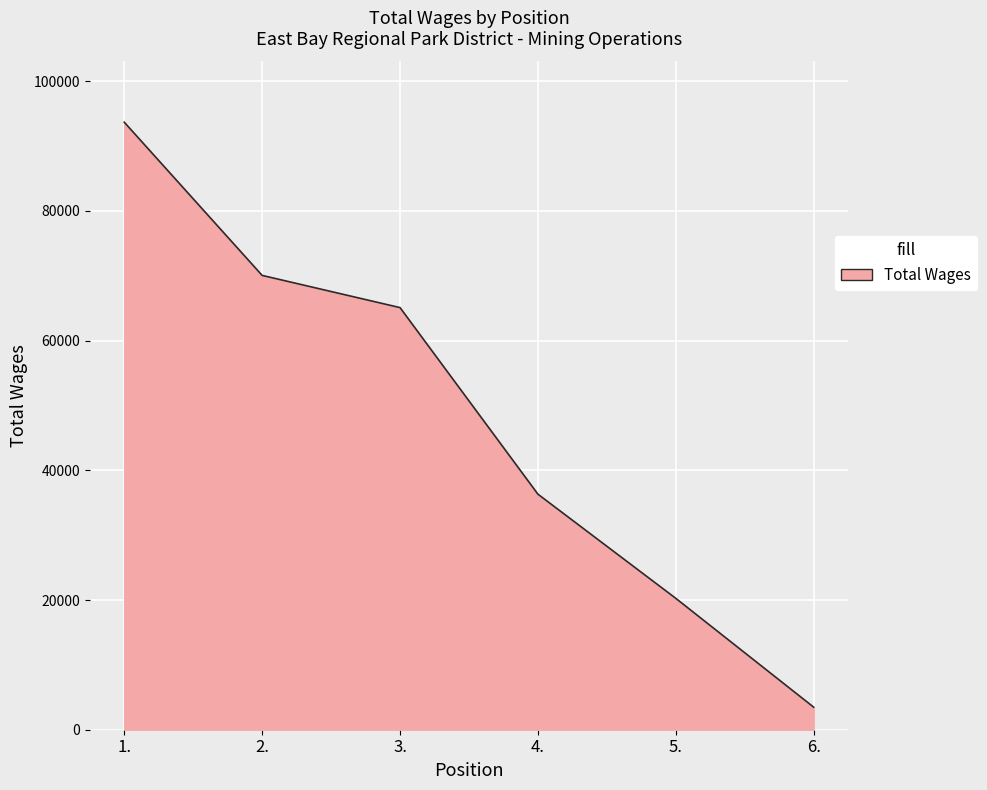

Count the number of categories in the chart.

6